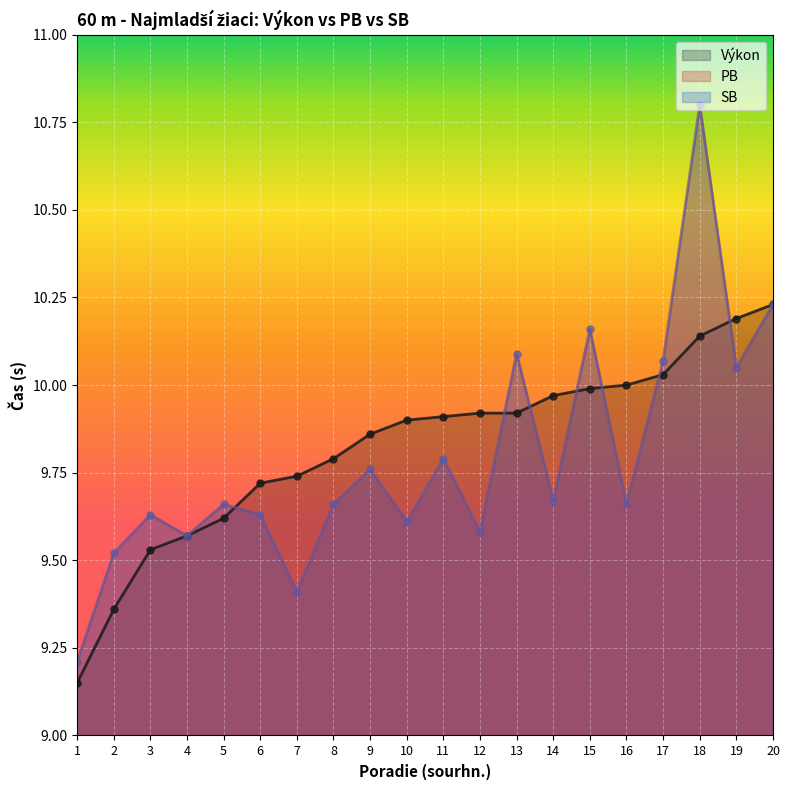

At which category does SB reach its first local peak?

3